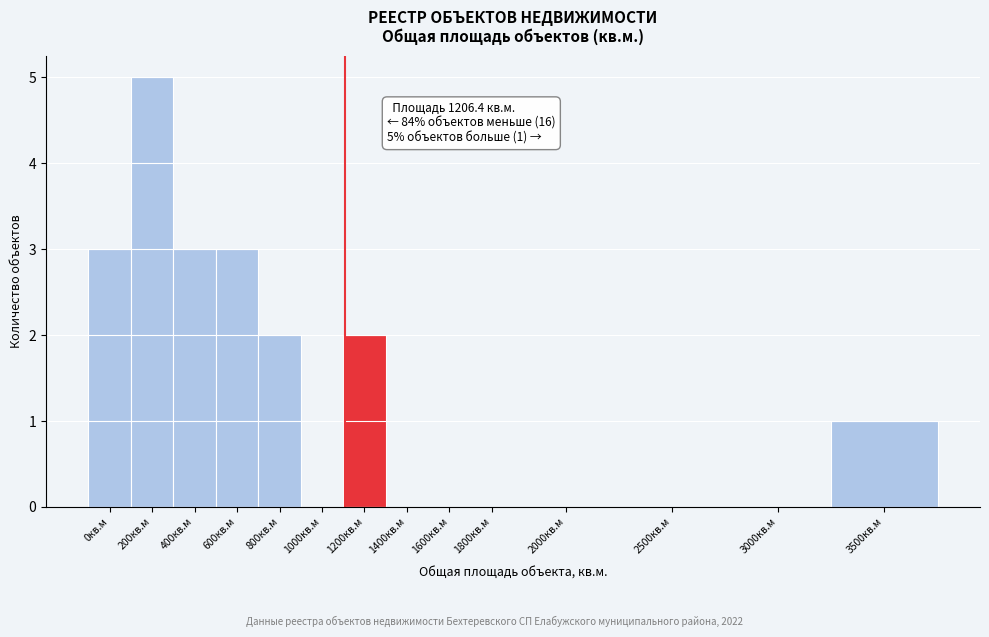

Reading left to right, transcribe all the data shown in this chart.

0кв.м=3	200кв.м=5	400кв.м=3	600кв.м=3	800кв.м=2	1000кв.м=0	1200кв.м=2	1400кв.м=0	1600кв.м=0	1800кв.м=0	2000кв.м=0	2500кв.м=0	3000кв.м=0	3500кв.м=1